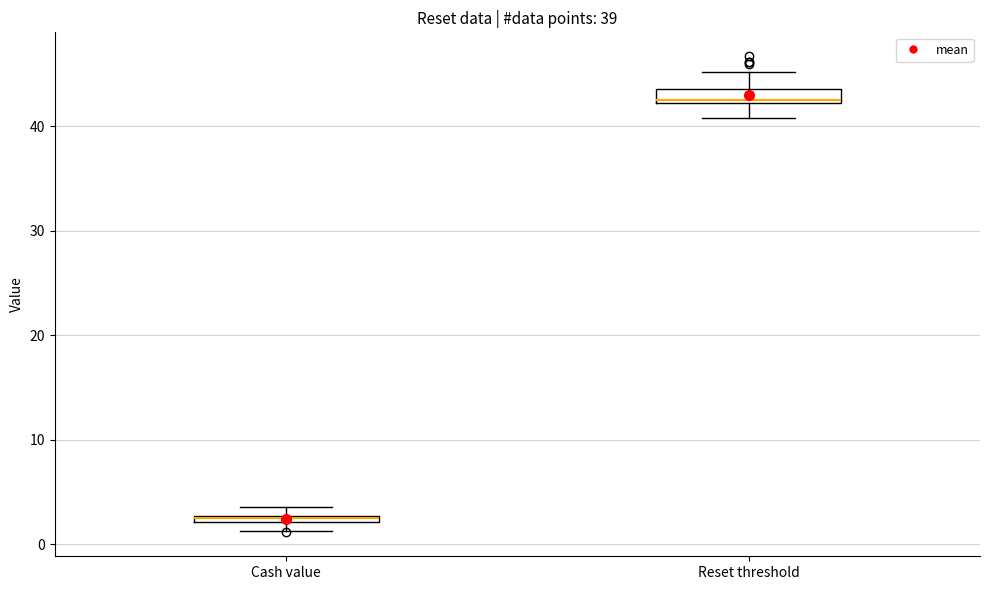

Which box's median line is the lowest?

Cash value